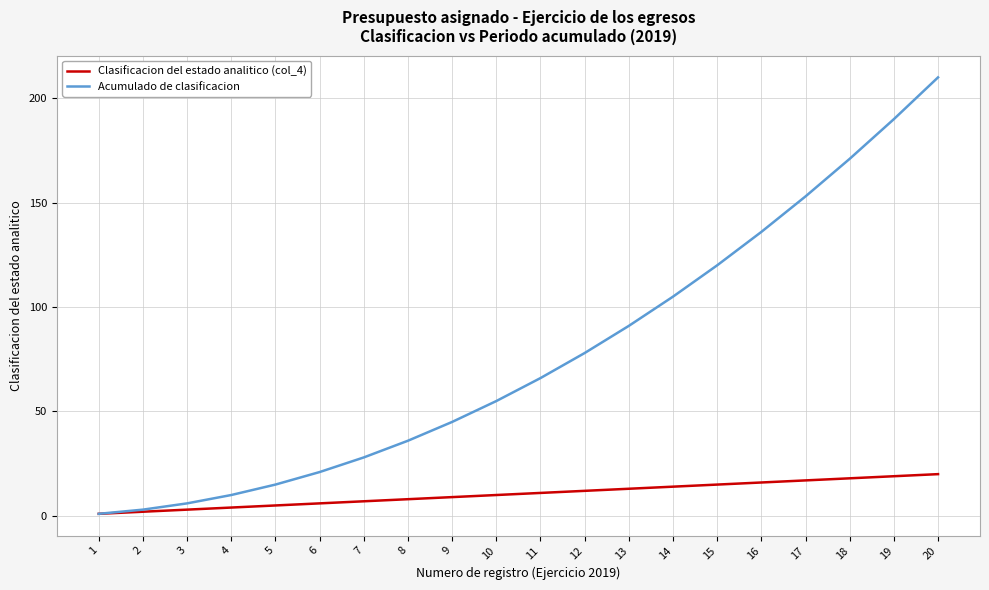

Which category has the lowest value in the Acumulado de clasificacion series?

1